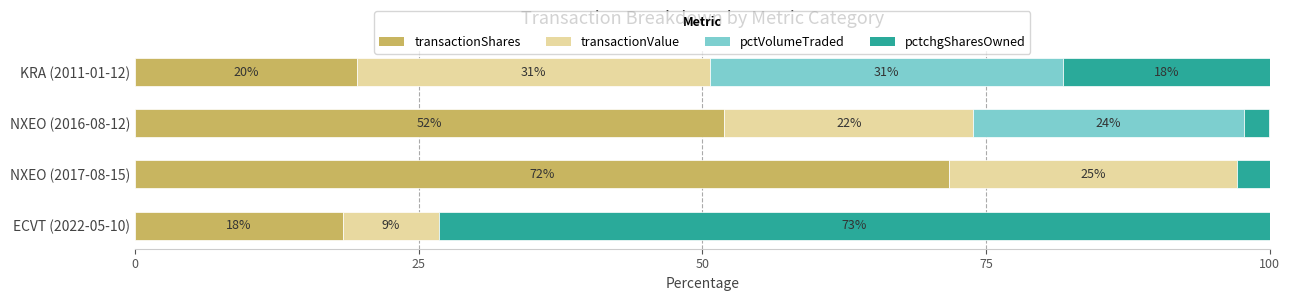

True or false: transactionShares has a value of 19.6 at KRA (2011-01-12).

True